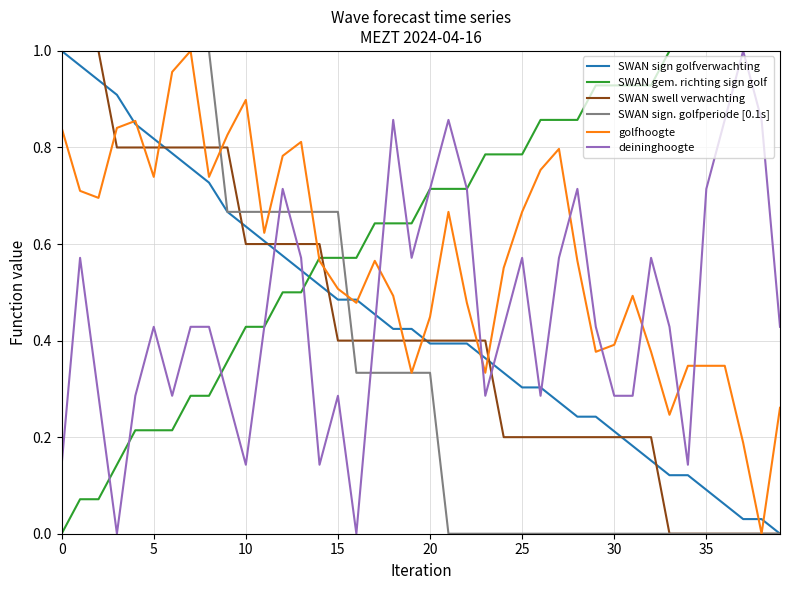

Which series has the largest total across all categories?

SWAN gem. richting sign golf